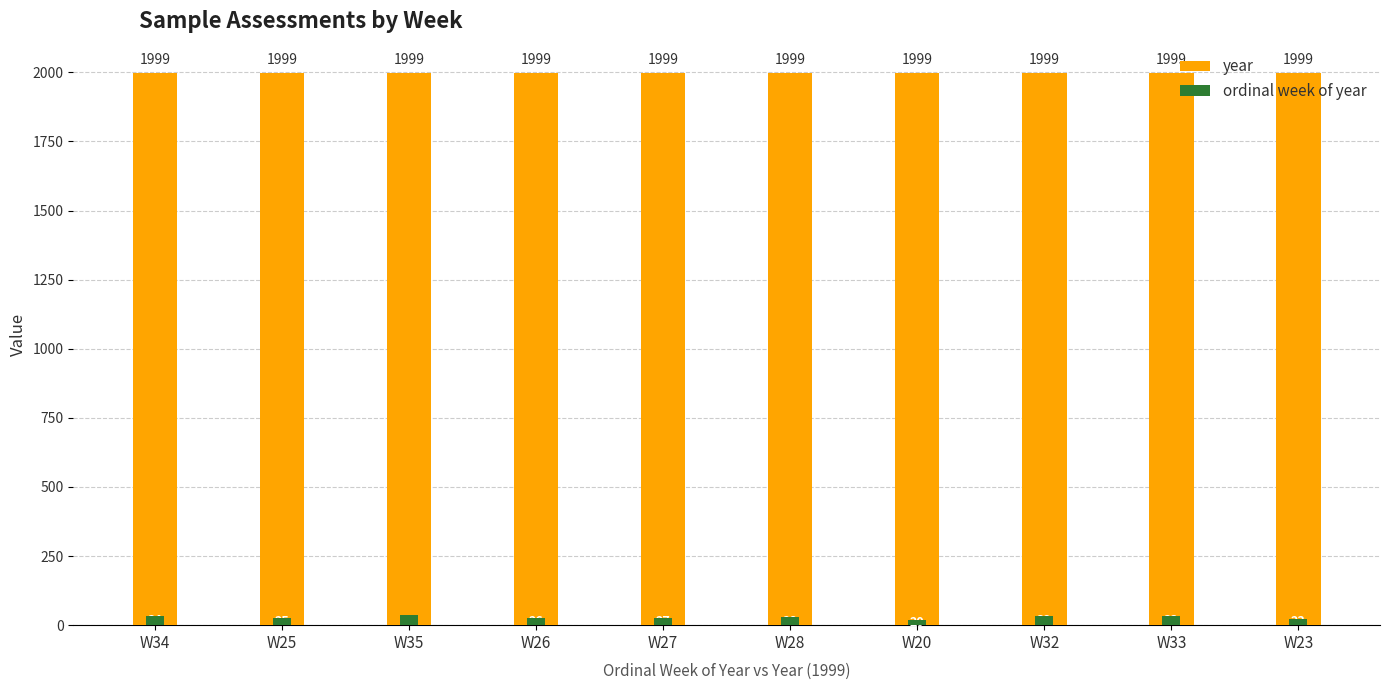

Rank the categories by year value from highest to lowest.

W34, W25, W35, W26, W27, W28, W20, W32, W33, W23